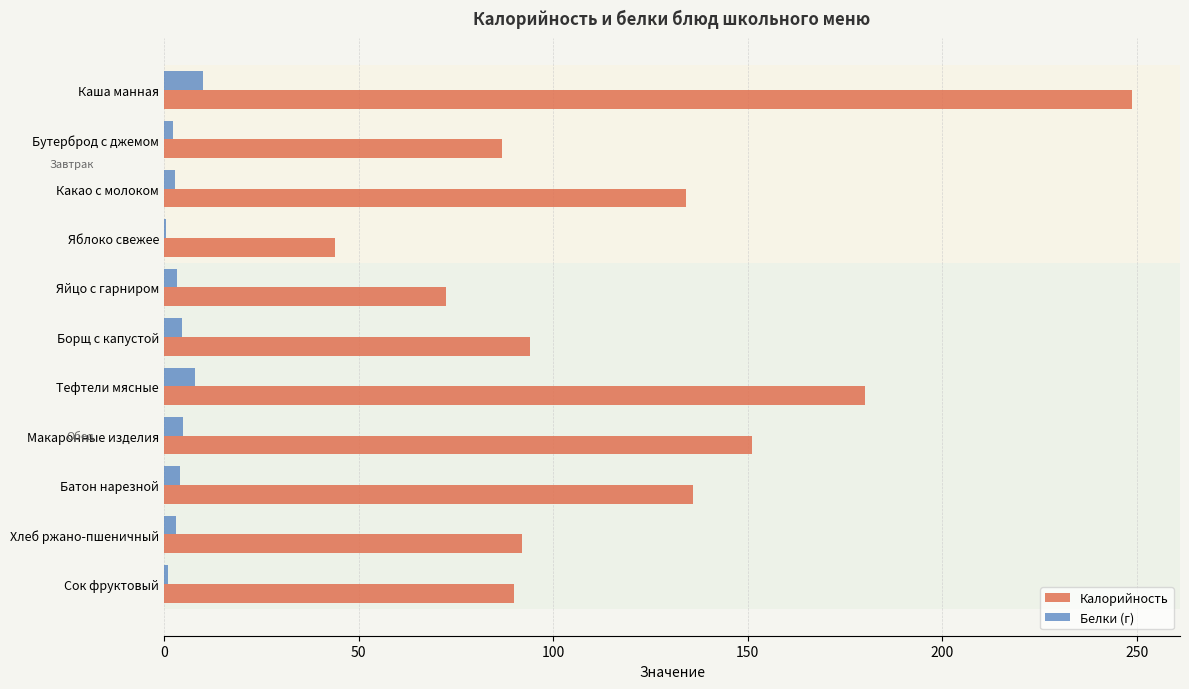

Where is Калорийность nearest to the value 146?

Макаронные изделия